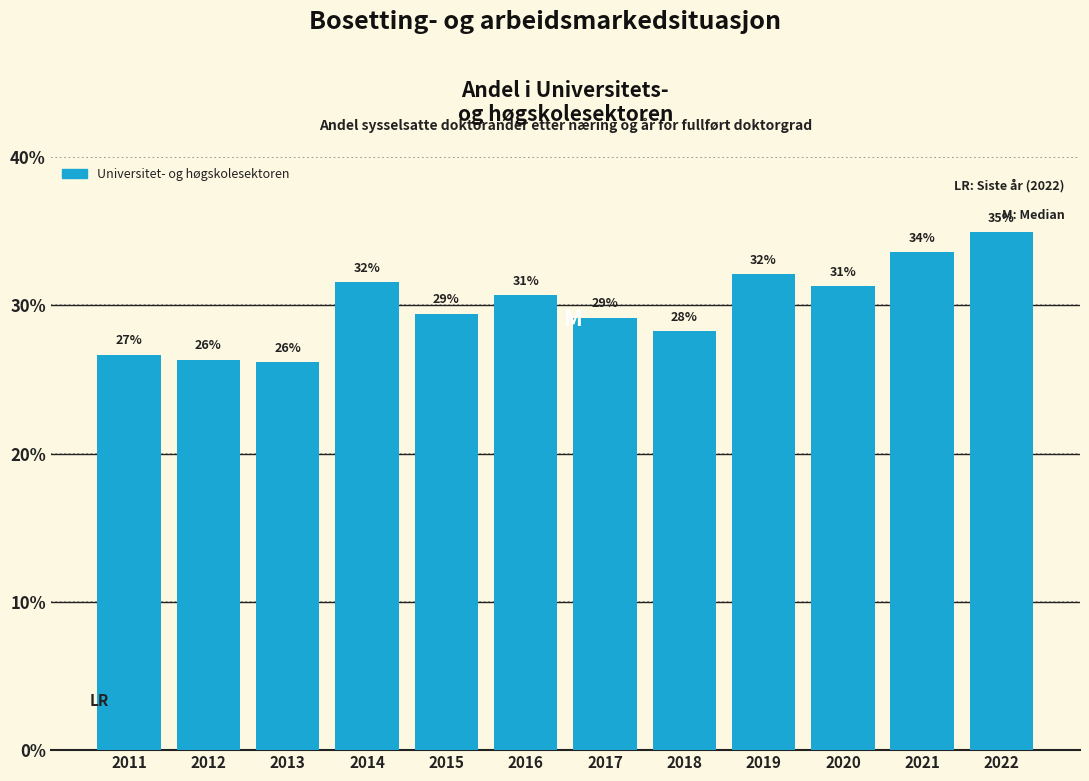

Are the bars horizontal?

No